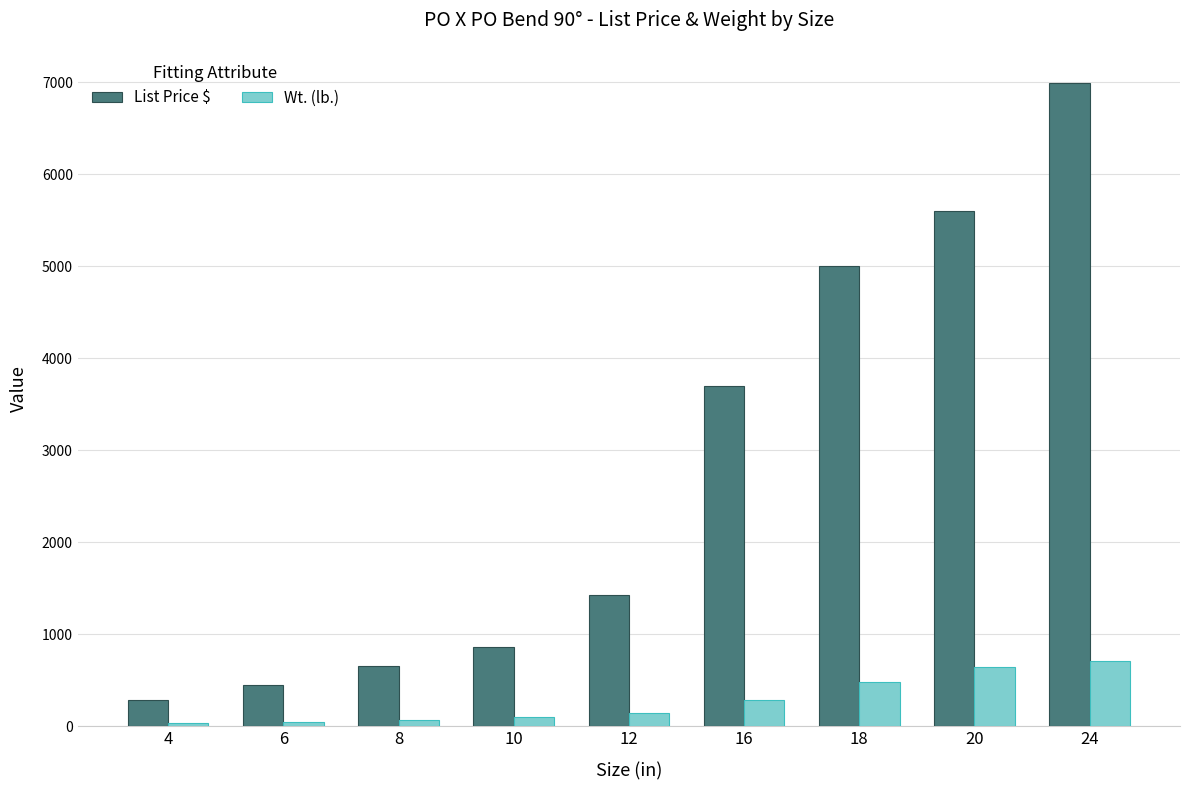

At which label is List Price $ closest to 3633?

16